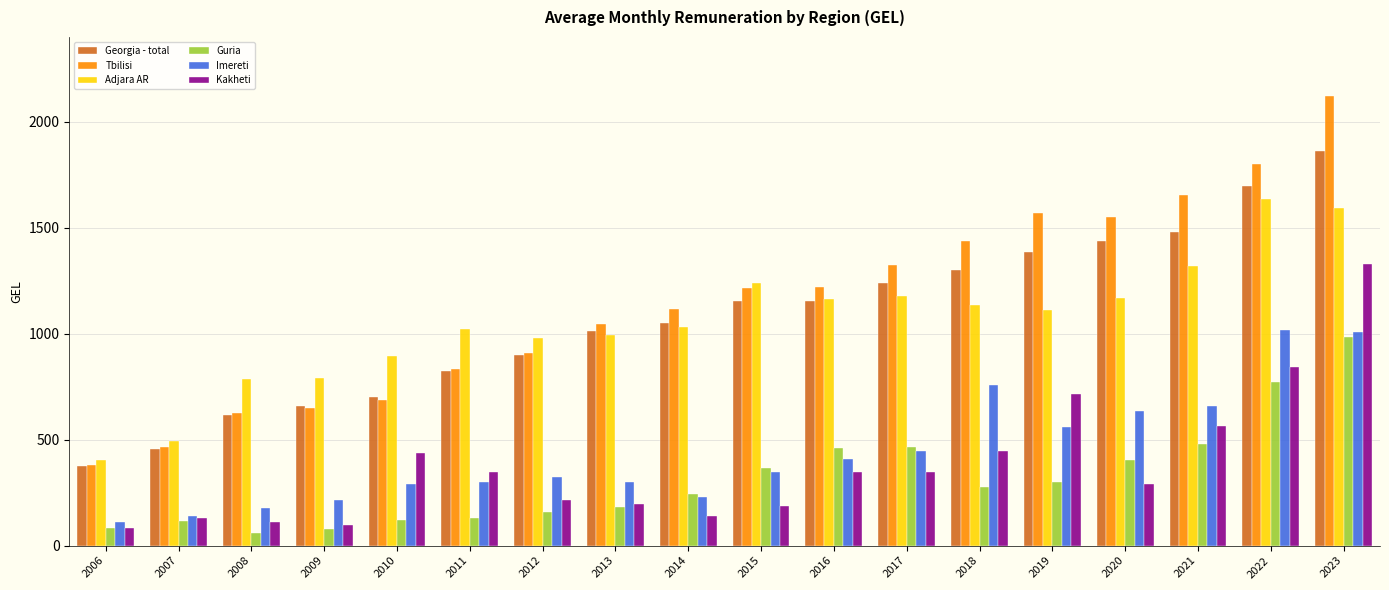

What is the value of the Georgia - total bar at the 18th from the left?

1862.3